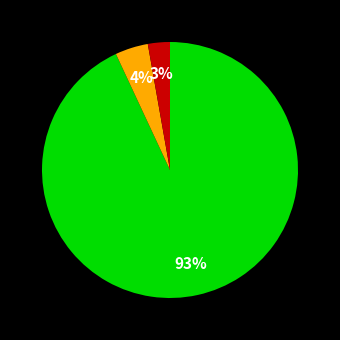

Is there any slice that represents more than half of the pie?

Yes